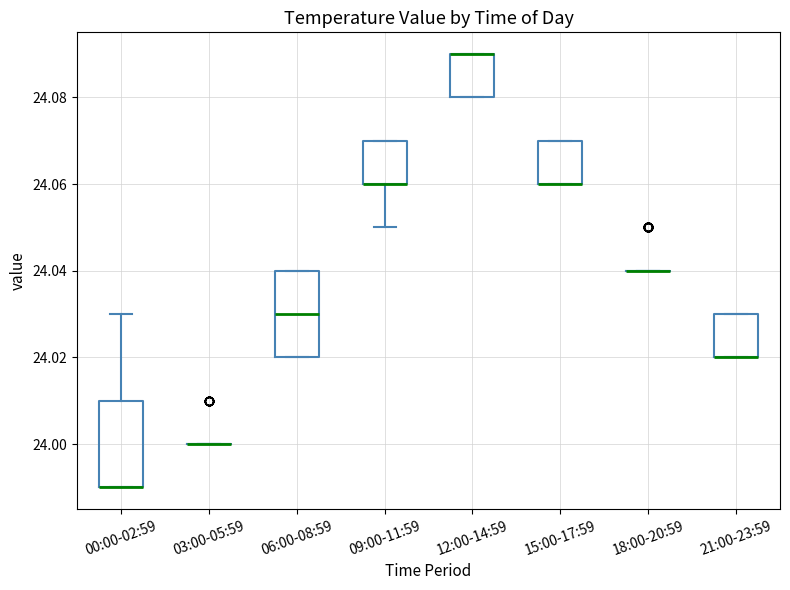

Reading left to right, transcribe this box plot: for each box, give where its median line is, the range the box spans, and where its two whiskers end, as read against the y-axis. The values are not printed on the chart, so give them approximately, as read against the axis.

00:00-02:59: median 23.99 (drawn on the box's lower edge), box 23.99 to 24.01, whiskers 23.99 to 24.03
03:00-05:59: box collapsed to a line at 24.00, whiskers 24.00 to 24.00
06:00-08:59: median 24.03, box 24.02 to 24.04, whiskers 24.02 to 24.04
09:00-11:59: median 24.06 (drawn on the box's lower edge), box 24.06 to 24.07, whiskers 24.05 to 24.07
12:00-14:59: median 24.09 (drawn on the box's upper edge), box 24.08 to 24.09, whiskers 24.08 to 24.09
15:00-17:59: median 24.06 (drawn on the box's lower edge), box 24.06 to 24.07, whiskers 24.06 to 24.07
18:00-20:59: box collapsed to a line at 24.04, whiskers 24.04 to 24.04
21:00-23:59: median 24.02 (drawn on the box's lower edge), box 24.02 to 24.03, whiskers 24.02 to 24.03